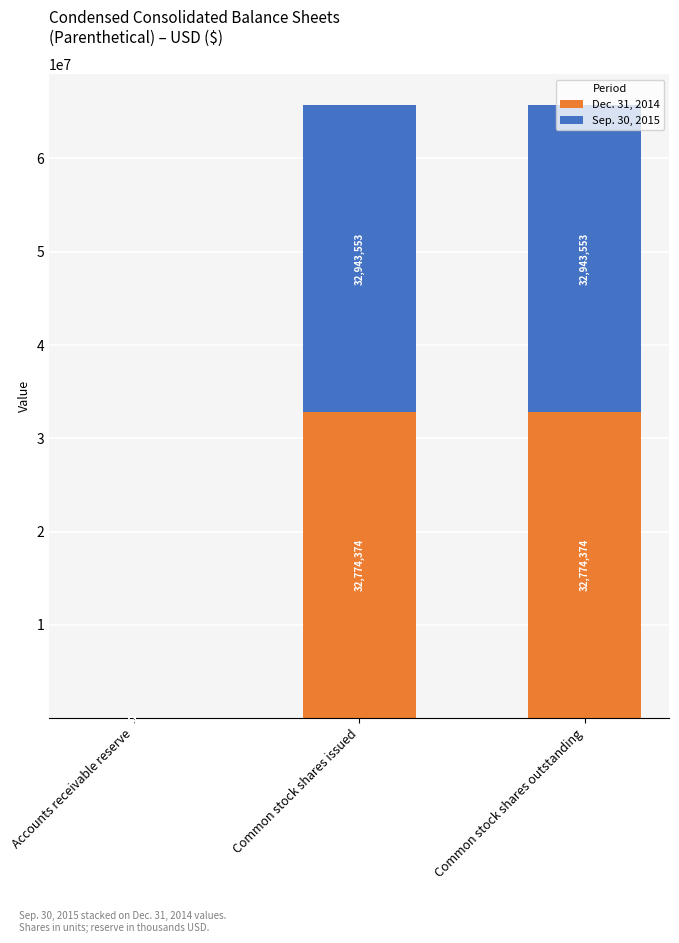

What is the sum of the Dec. 31, 2014 values at Common stock shares outstanding and Common stock shares issued?

65548748